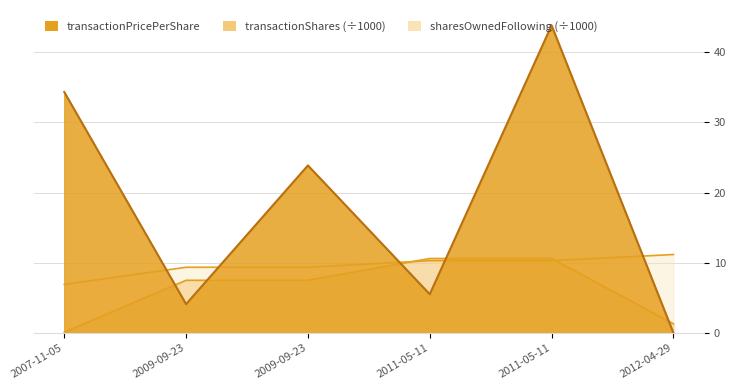

Count the number of categories in the chart.

6